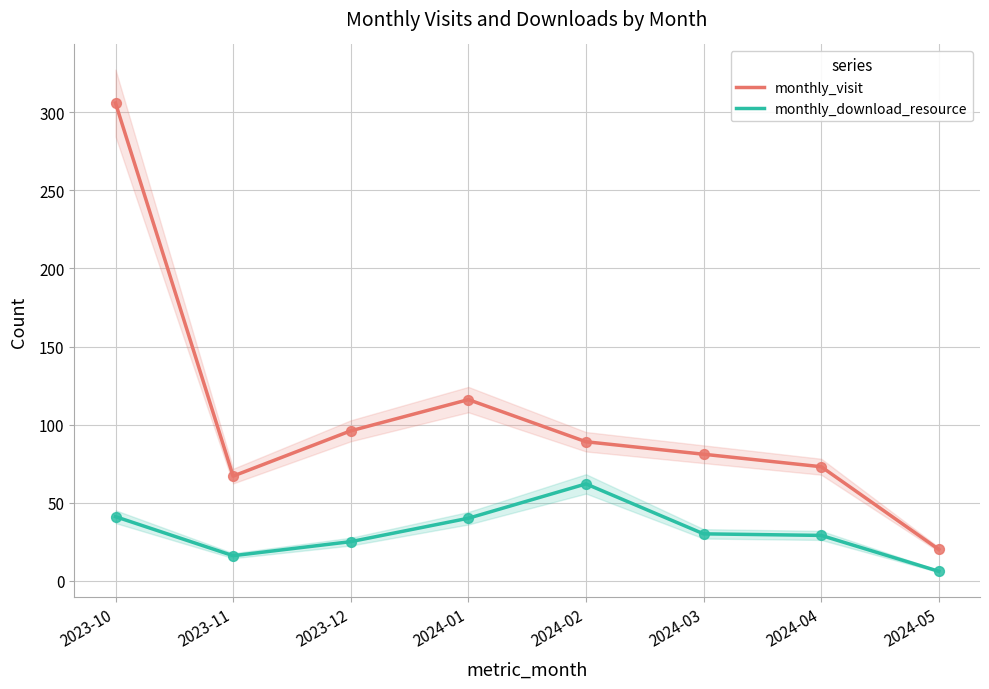

Which series contains the lowest Y value?

monthly_download_resource